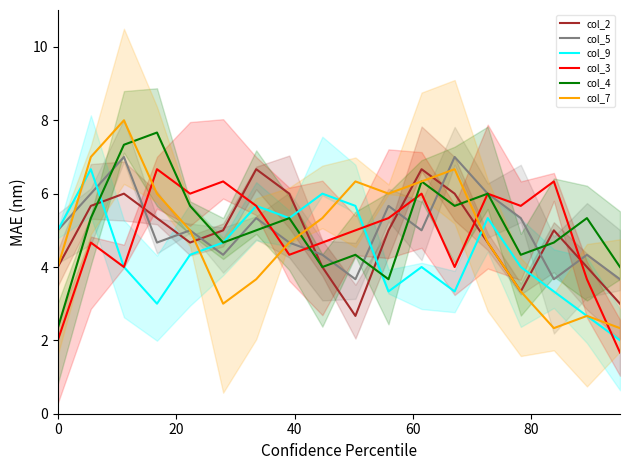

What is the minimum value for col_2?

2.7